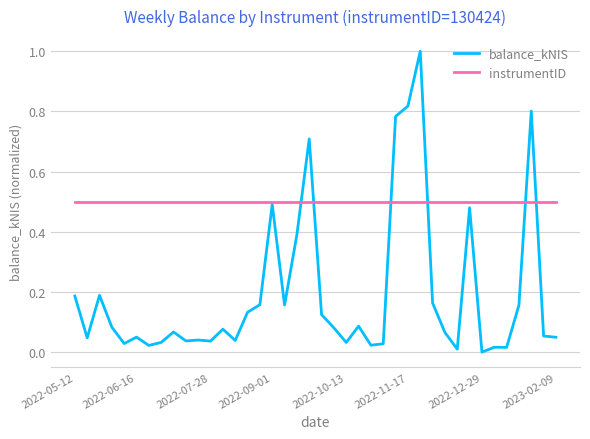

What is the maximum value shown in the chart?

1.0